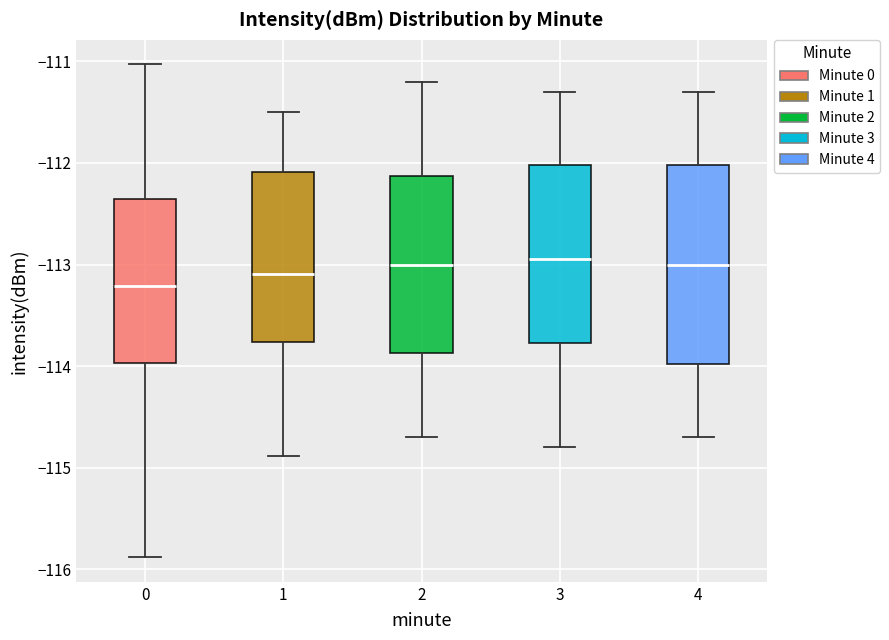

Comparing the boxes themselves (not the whiskers), which one is the tallest?

4